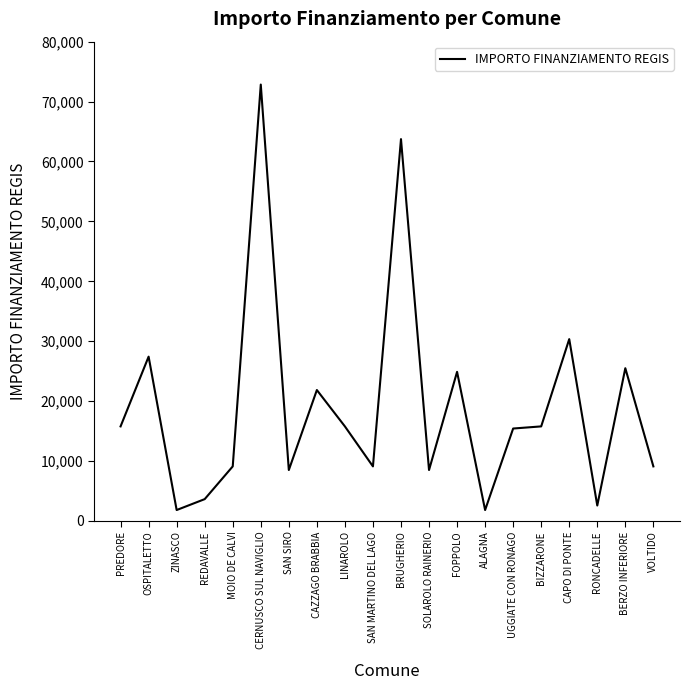

Where is the first local minimum?

ZINASCO